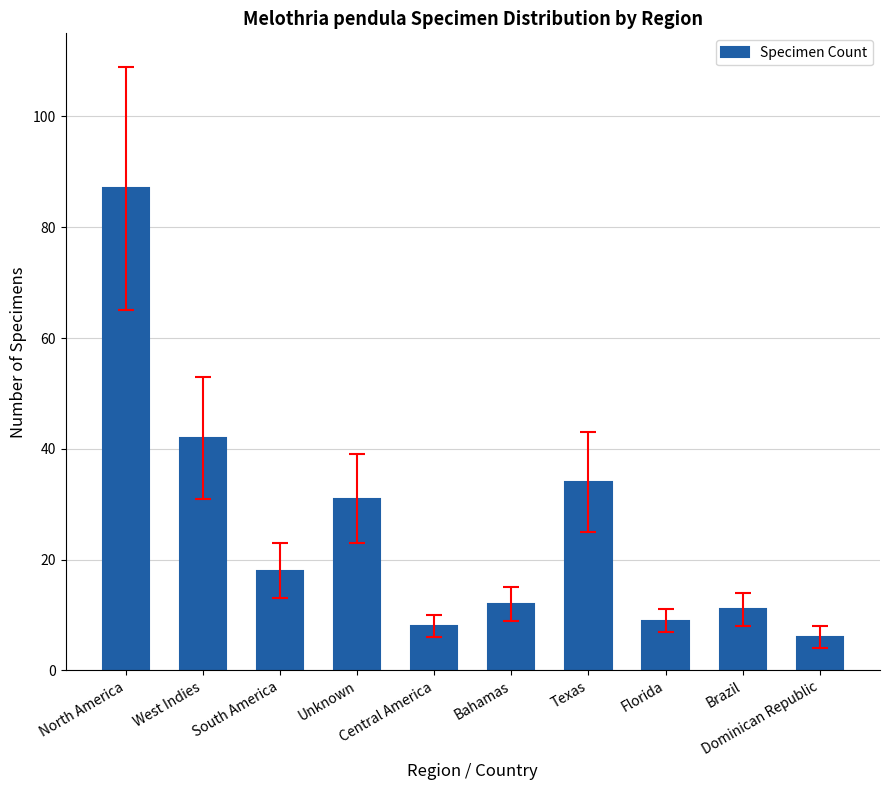

What is the difference between the maximum and second lowest values?

79